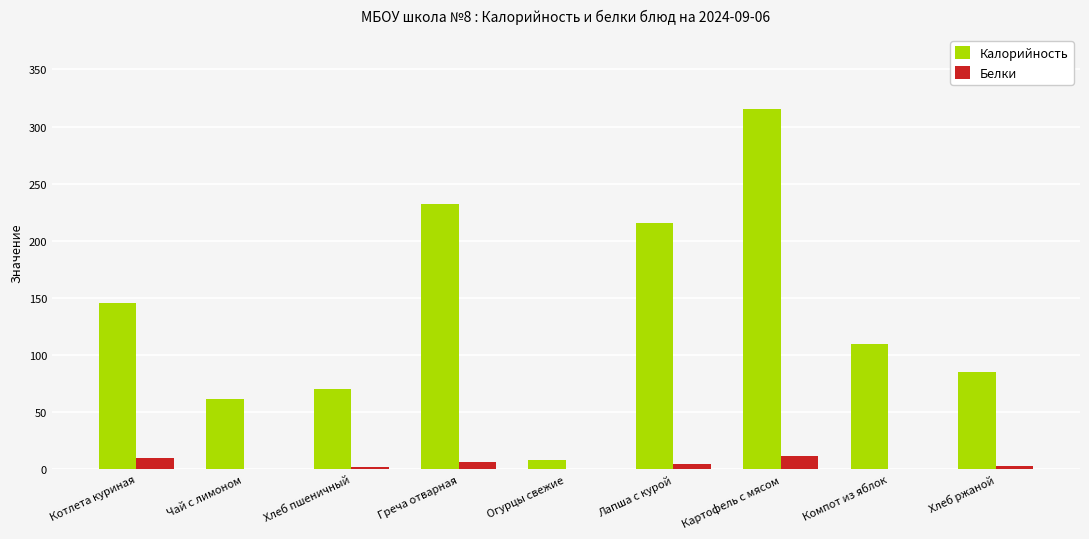

What is the maximum value shown in the chart?

314.9